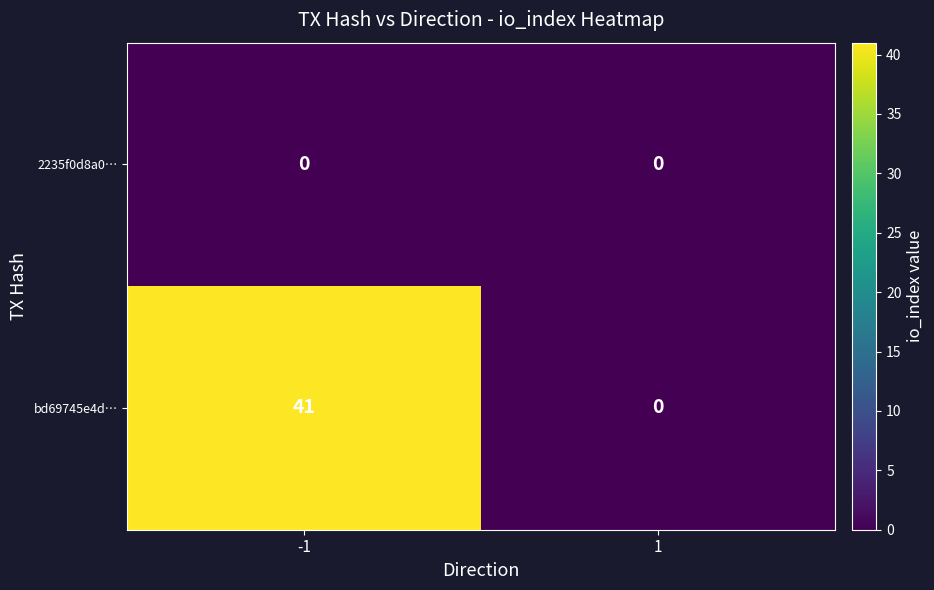

Reading left to right, what are all the values shown in this chart?

2235f0d8a0…: -1=0	1=0
bd69745e4d…: -1=41	1=0